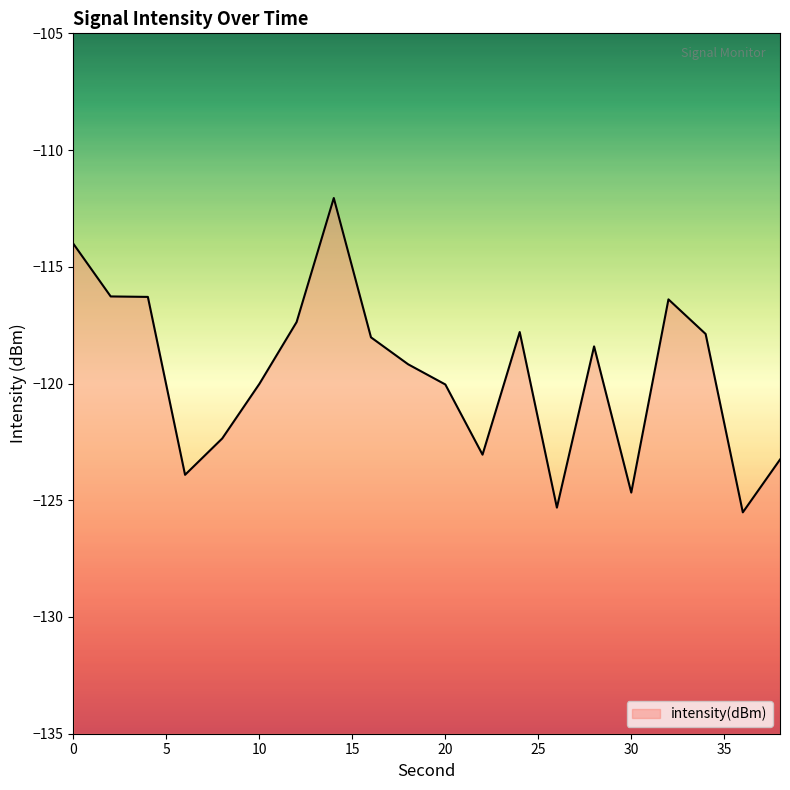

What is the difference between the maximum and second lowest values?

13.3